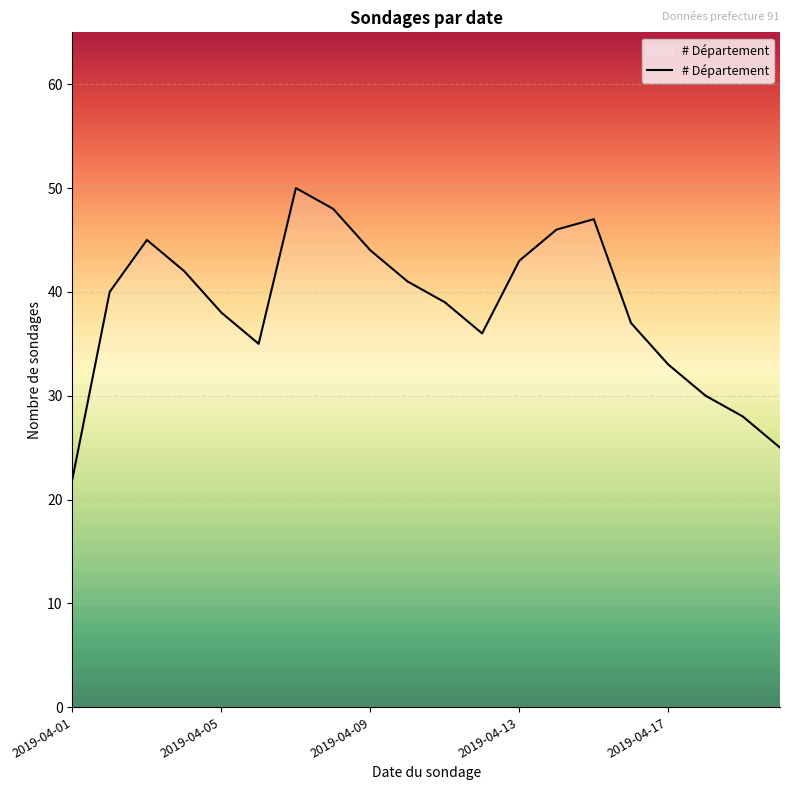

How many lines are shown in the chart?

1